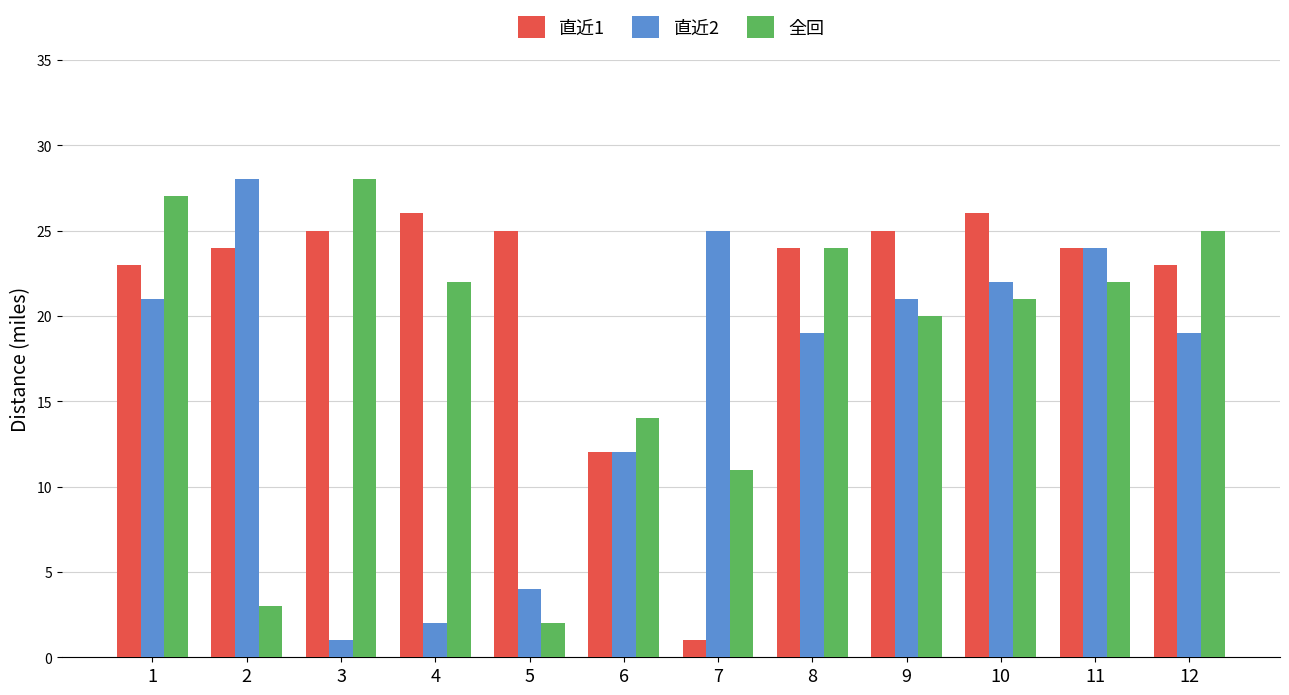

Which series has the widest spread of values?

直近2